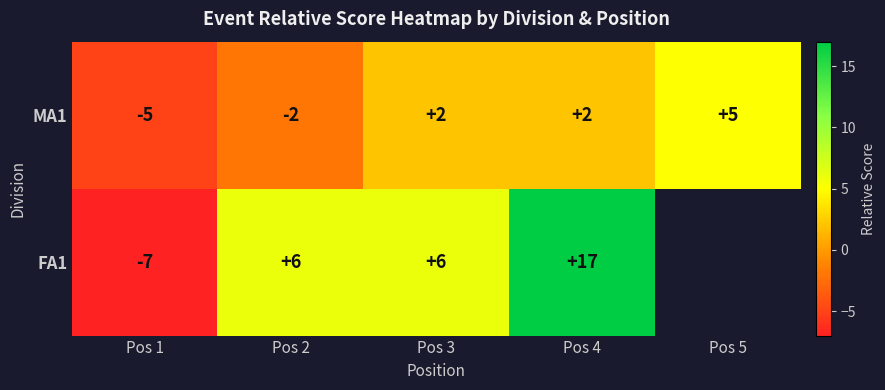

Count the MA1 values in the range -2 to 2.

3